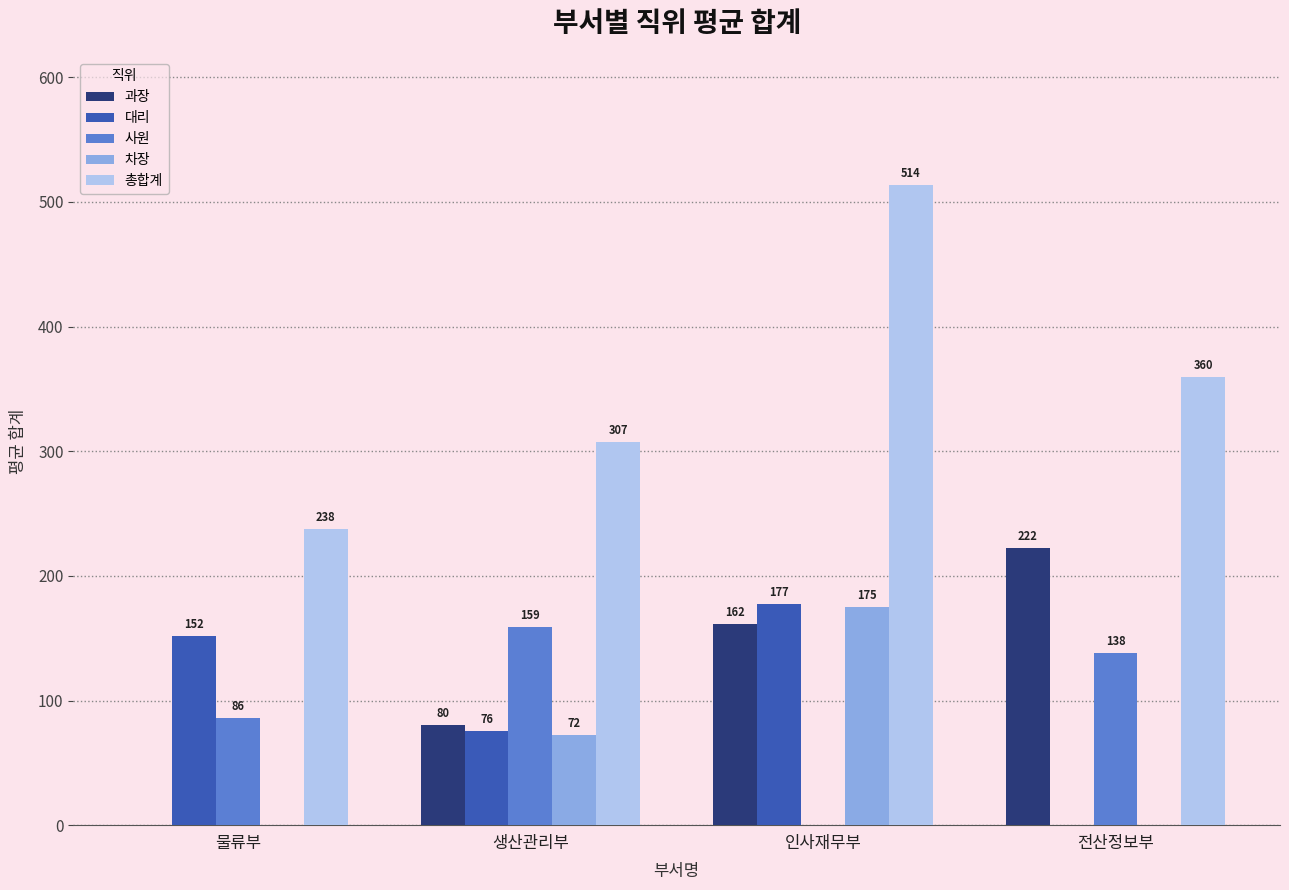

At which category is the sum across all series the highest?

인사재무부